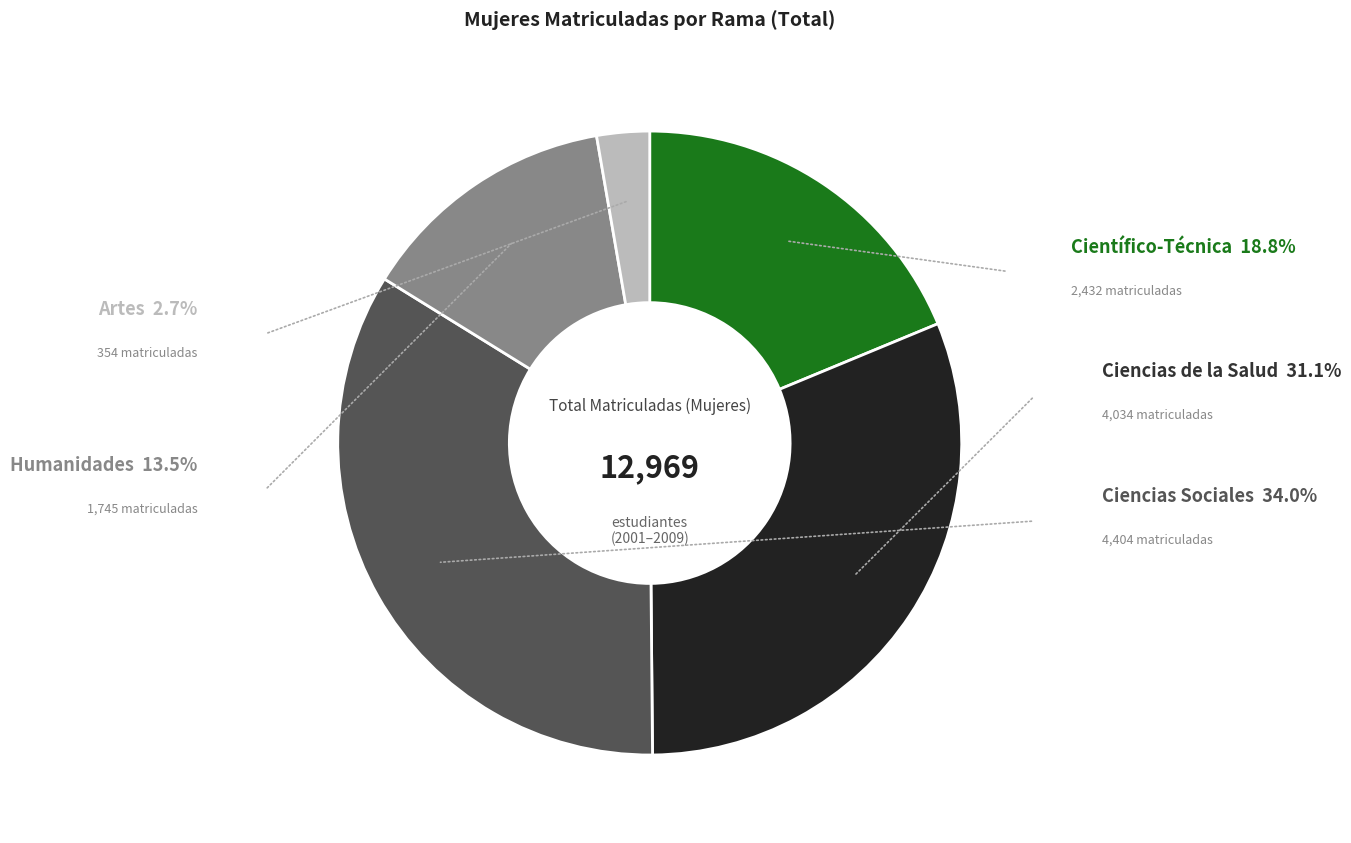

How many segments does this pie chart have?

5